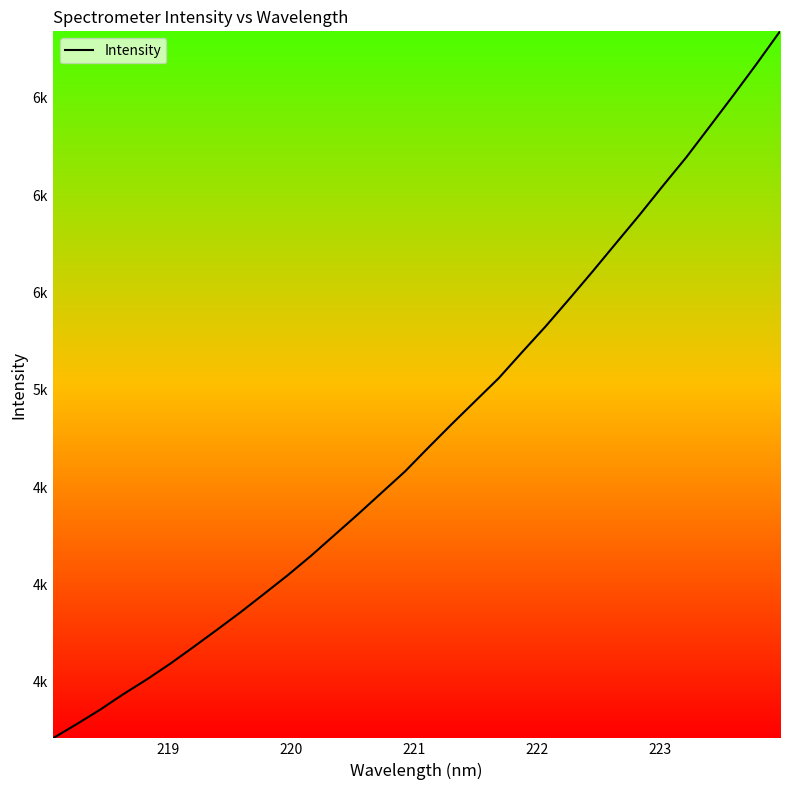

Does the chart display data point markers on the line(s)?

No